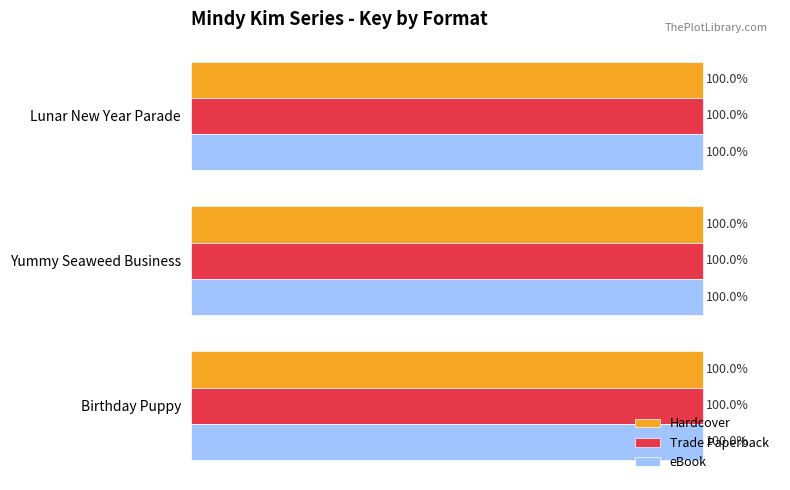

Reading left to right, what are all the values shown in this chart?

Hardcover: 100.0	100.0	100.0
Trade Paperback: 100.0	100.0	100.0
eBook: 100.0	100.0	100.0